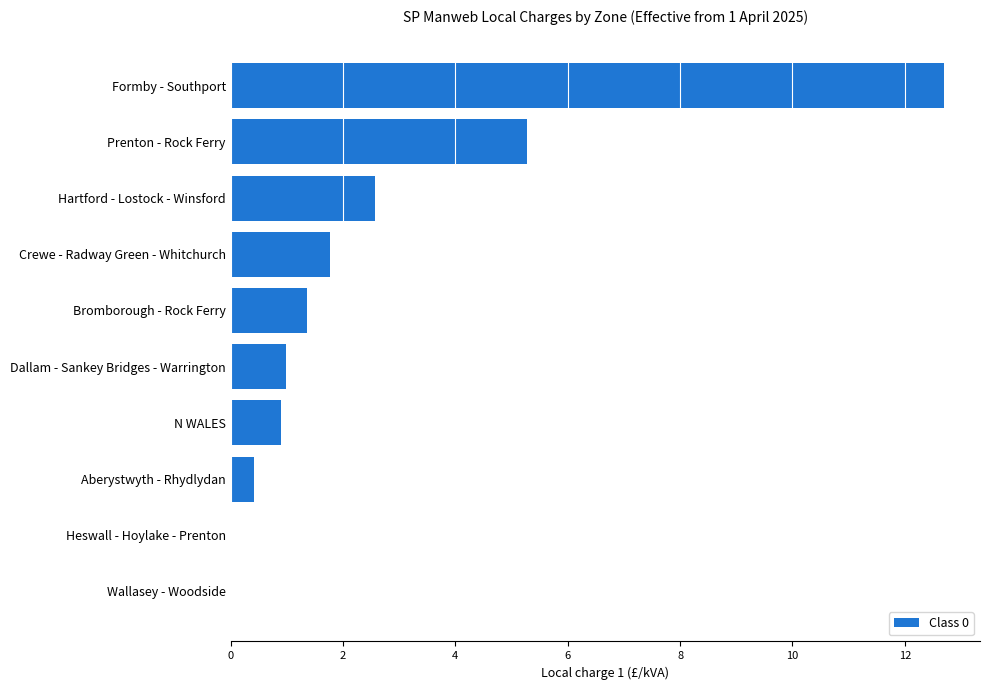

The value at Bromborough - Rock Ferry is 2.3. True or false?

False